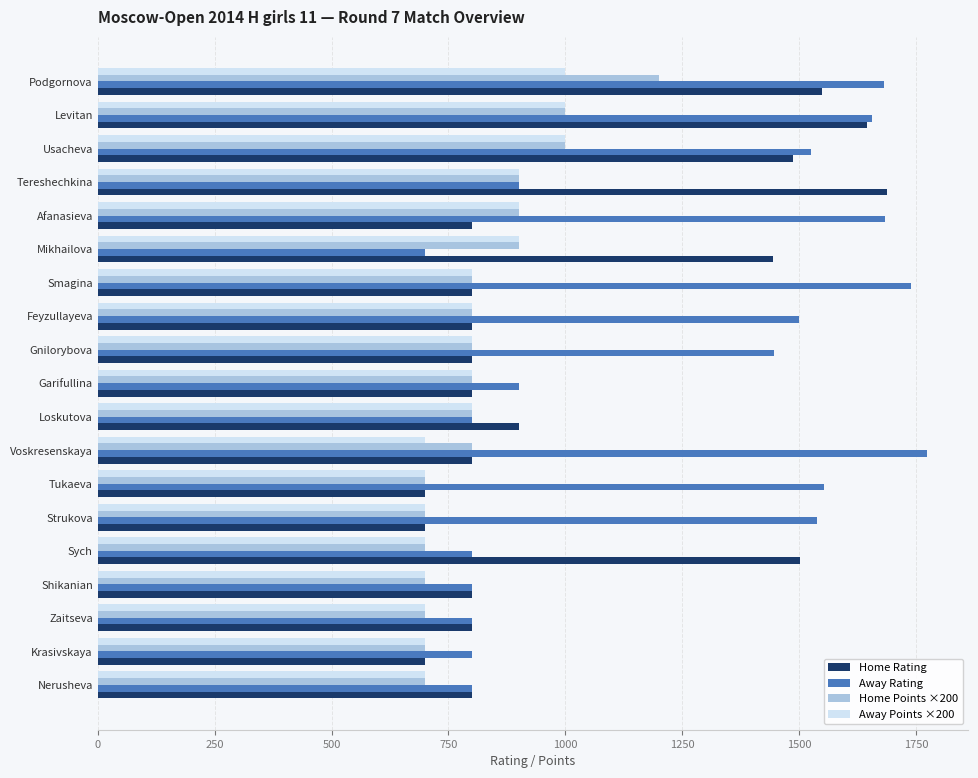

At which label is Away Rating closest to 1236?

Gnilorybova